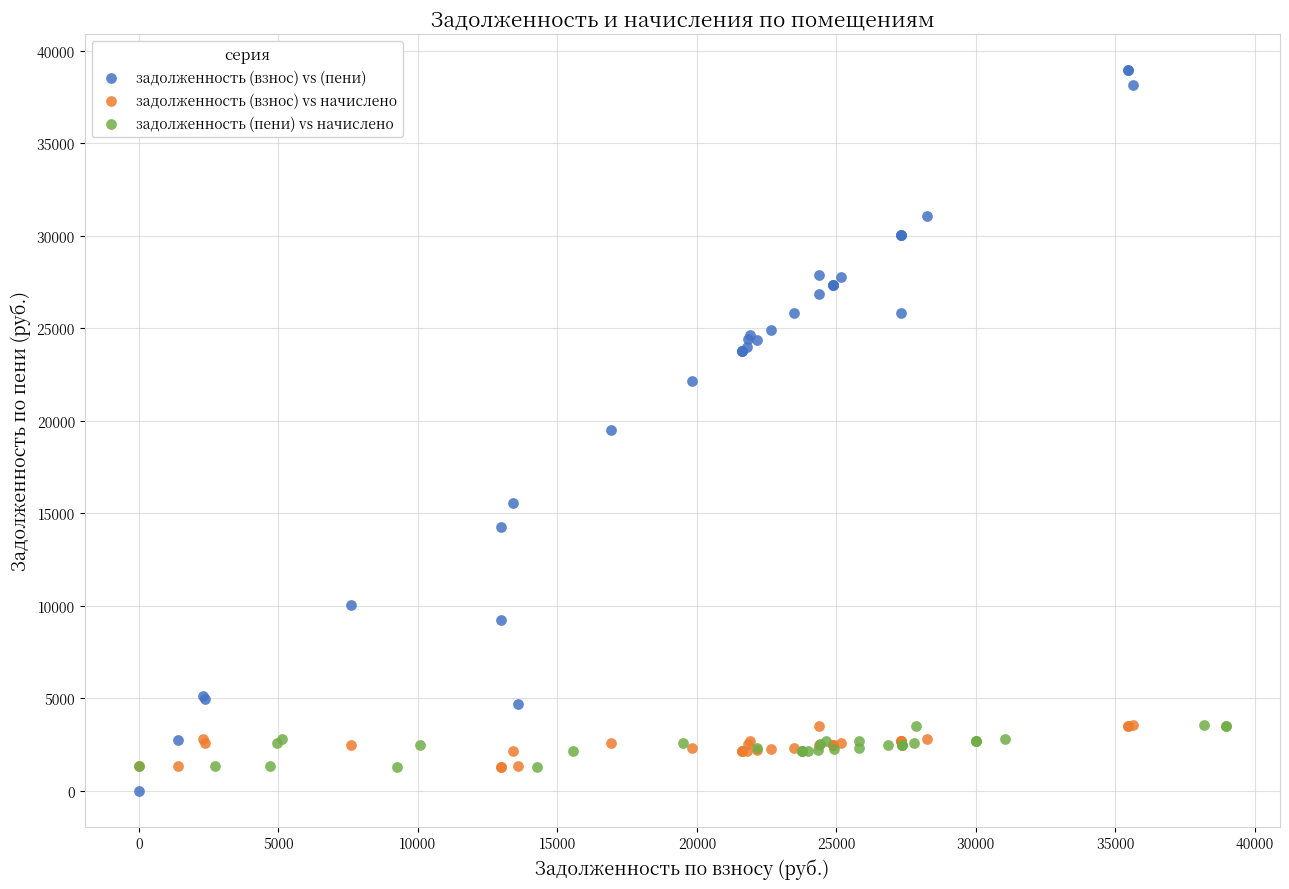

Which series has the largest Y range (max minus min)?

задолженность (взнос) vs (пени)